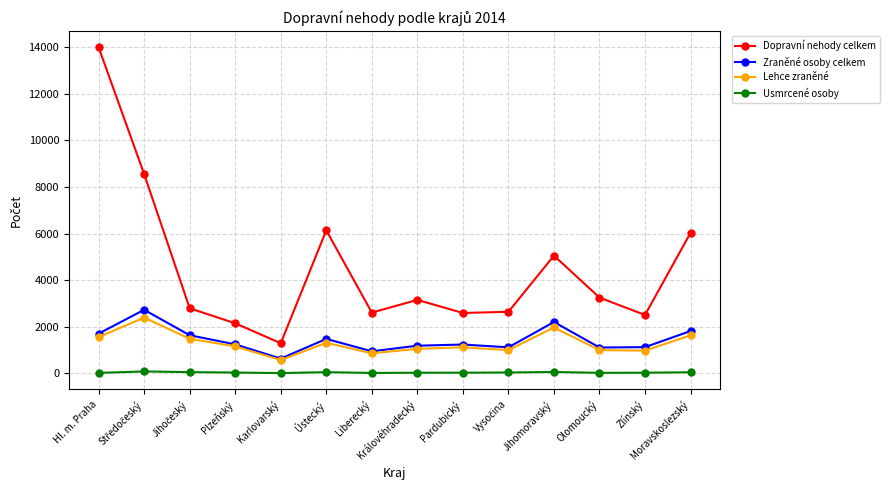

Rank the series by their maximum value, from lowest to highest.

Usmrcené osoby, Lehce zraněné, Zraněné osoby celkem, Dopravní nehody celkem